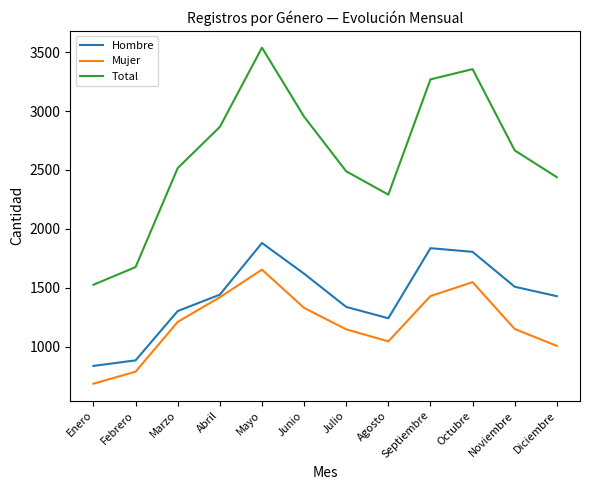

How many values in the Total series are below 2666?

6